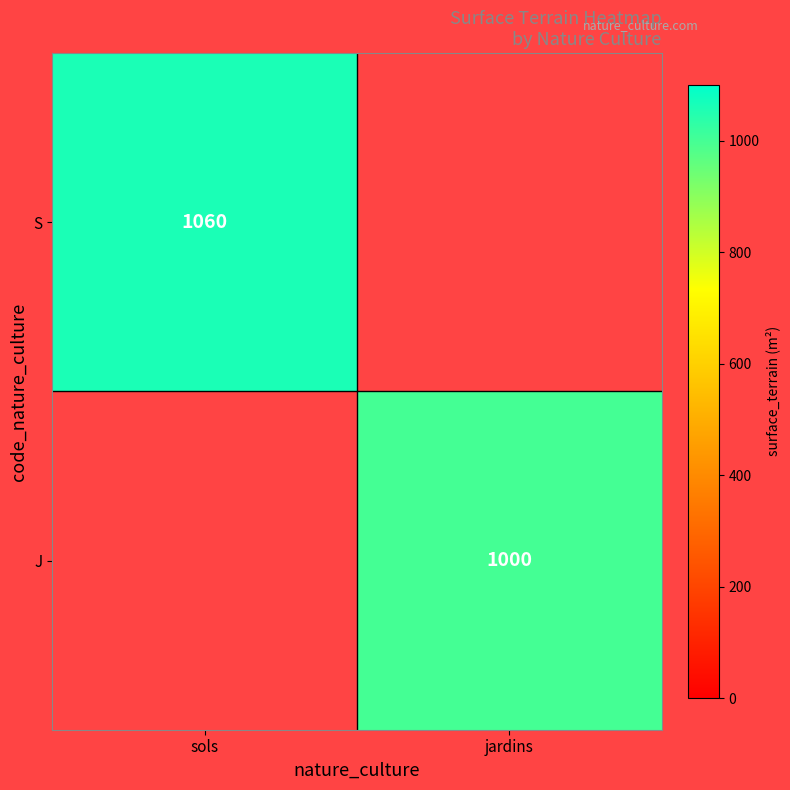

Is the value of S at sols greater than the value of J at jardins?

Yes